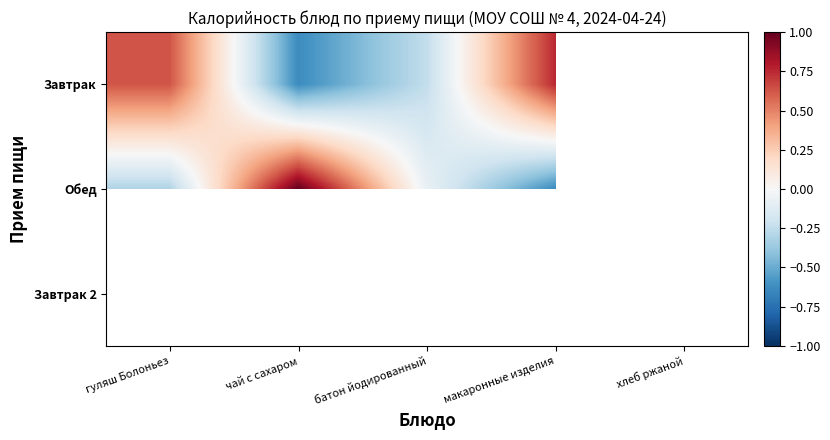

What is the spread (max minus min) of values at макаронные изделия?

1.4